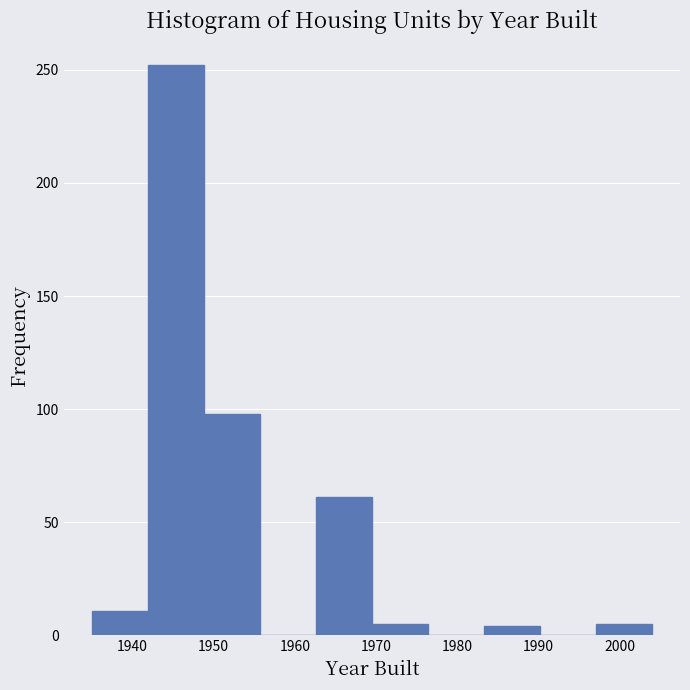

Reading left to right, list every bar in this chart as the range it spans on the x-axis followed by its height. Neither the bar edges nor the heights are printed on the chart, so give them approximately, as read against the axes.

1935.0 to 1941.9: 10
1941.9 to 1948.8: 250
1948.8 to 1955.7: 100
1955.7 to 1962.6: 0
1962.6 to 1969.5: 60
1969.5 to 1976.4: 5
1976.4 to 1983.3: 0
1983.3 to 1990.2: under 5
1990.2 to 1997.1: 0
1997.1 to 2004.0: 5